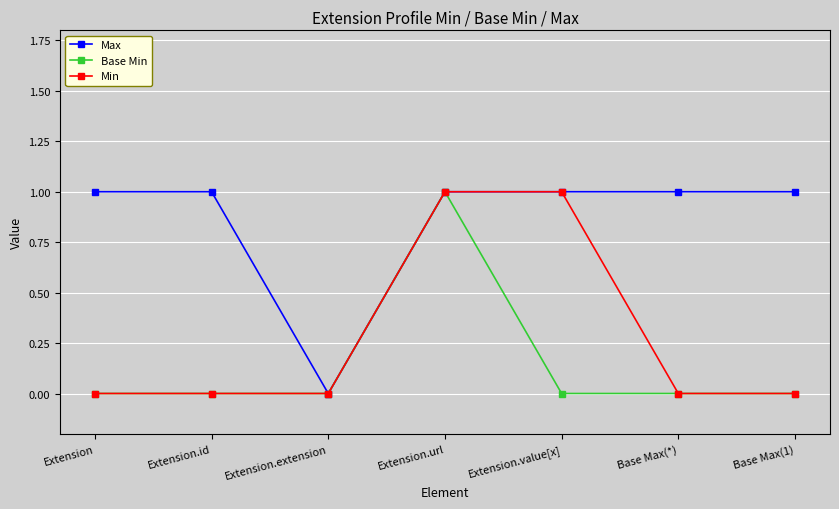

How many categories are shown in the chart?

7